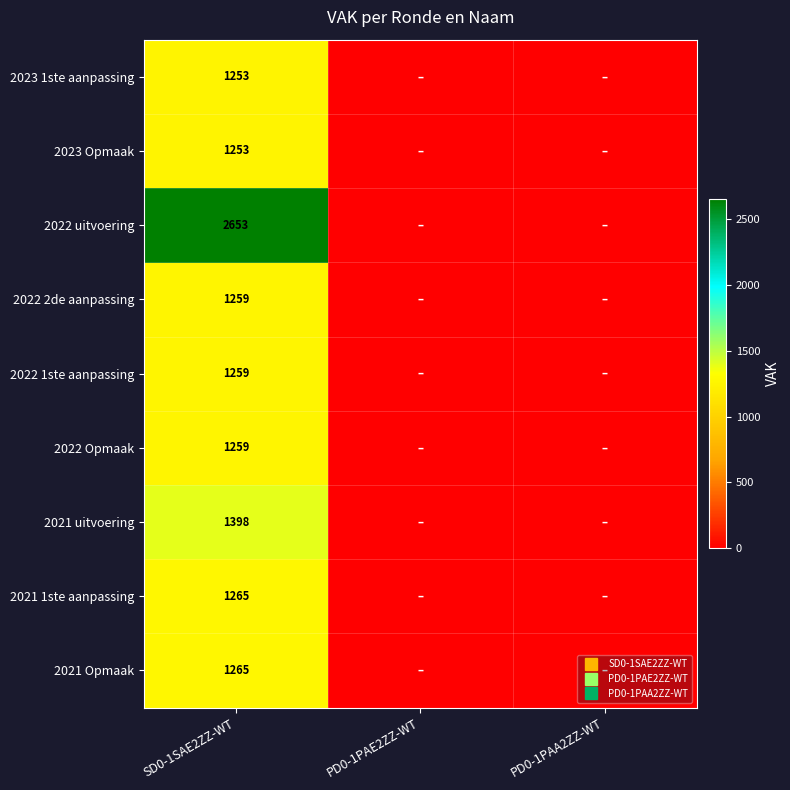

Which label corresponds to the smallest value in the chart?

PD0-1PAE2ZZ-WT